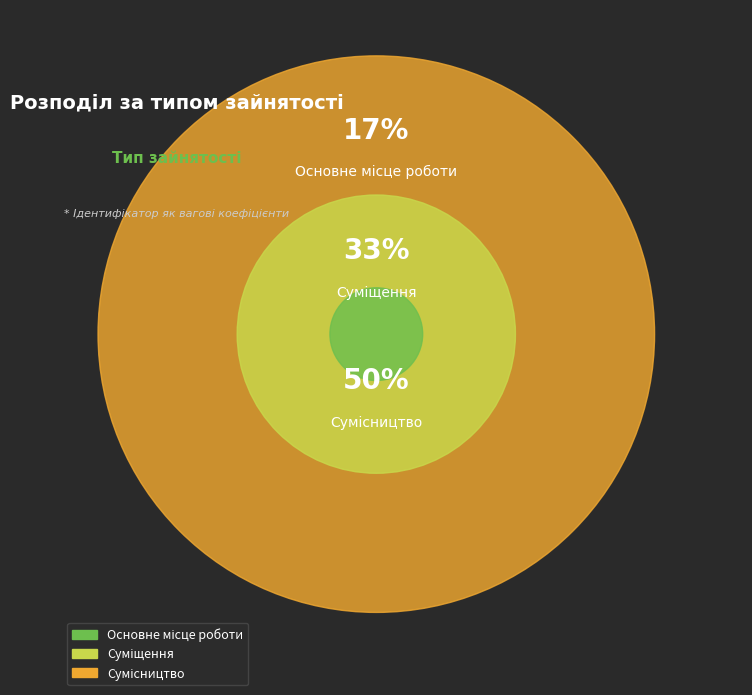

Does Основне місце роботи represent more than half of the total?

No